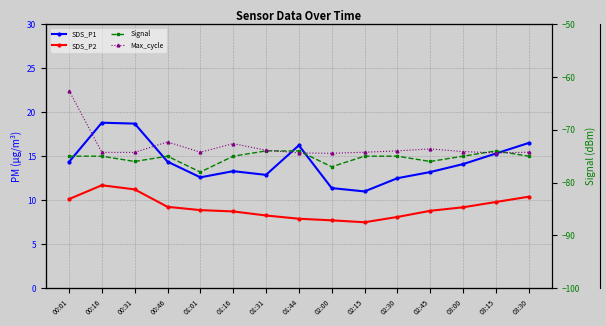

Where is SDS_P2 nearest to the value 9?

01:01